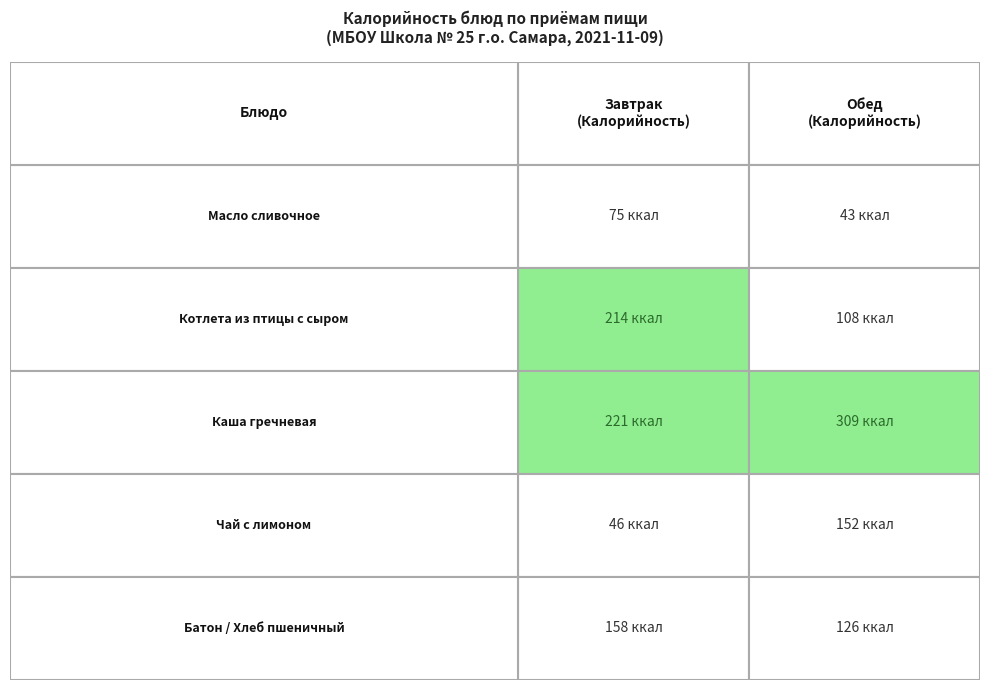

What is the minimum value for Обед?

43